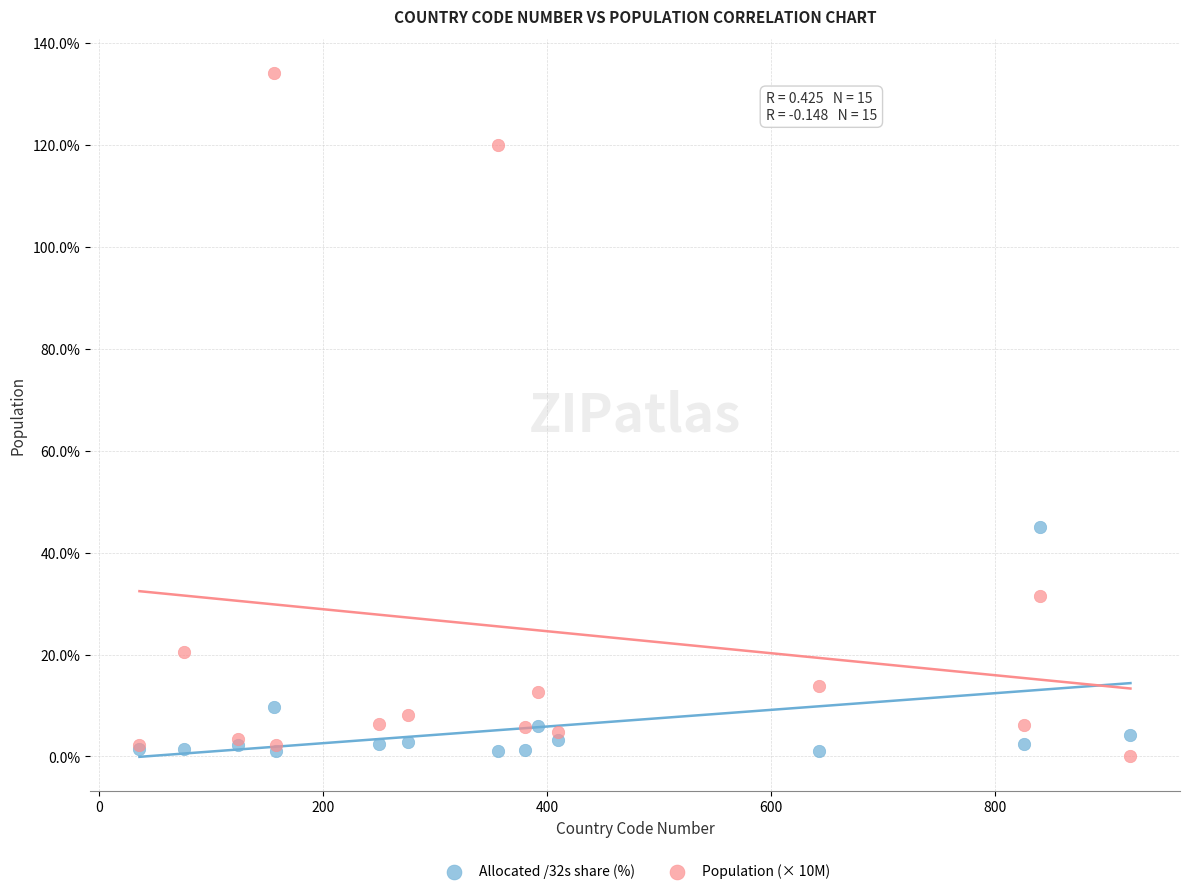

Which series has the widest spread of Y values?

Population (× 10M)